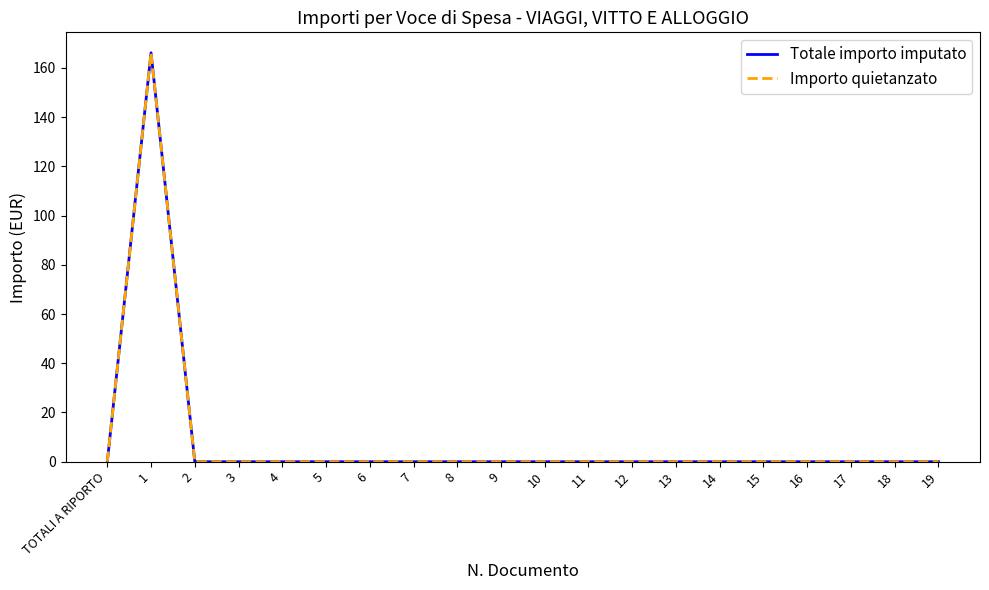

What is the label of the 8th point from the right?

12